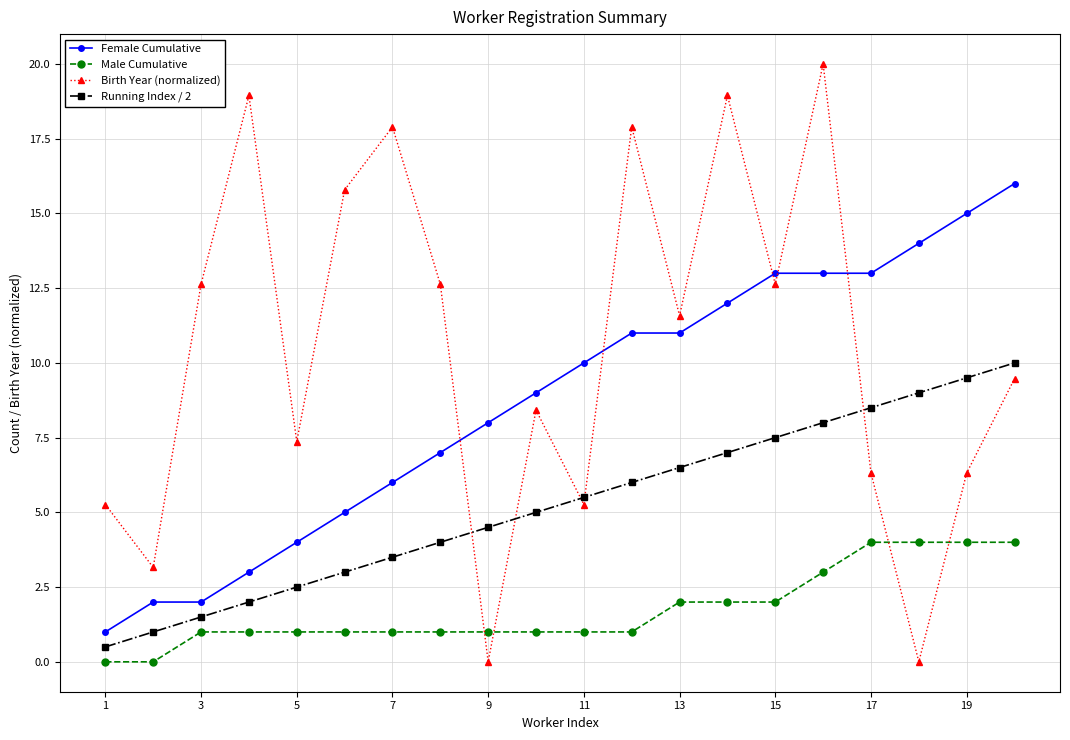

Reading right to left, transcribe all the data shown in this chart.

Female Cumulative: 16.0	15.0	14.0	13.0	13.0	13.0	12.0	11.0	11.0	10.0	9.0	8.0	7.0	6.0	5.0	4.0	3.0	2.0	2.0	1.0
Male Cumulative: 4.0	4.0	4.0	4.0	3.0	2.0	2.0	2.0	1.0	1.0	1.0	1.0	1.0	1.0	1.0	1.0	1.0	1.0	0.0	0.0
Birth Year (normalized): 9.5	6.3	0.0	6.3	20.0	12.6	18.9	11.6	17.9	5.3	8.4	0.0	12.6	17.9	15.8	7.4	18.9	12.6	3.2	5.3
Running Index / 2: 10.0	9.5	9.0	8.5	8.0	7.5	7.0	6.5	6.0	5.5	5.0	4.5	4.0	3.5	3.0	2.5	2.0	1.5	1.0	0.5